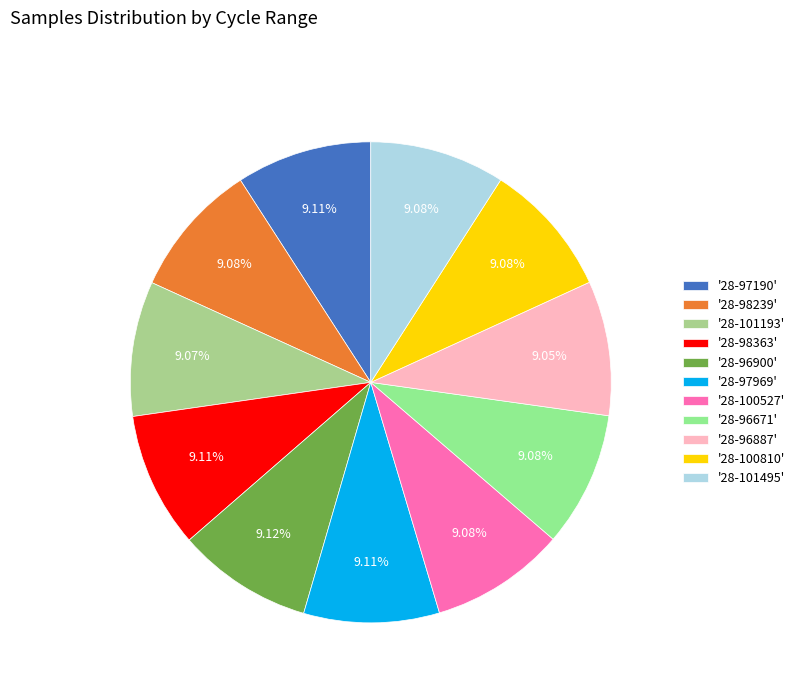

How many segments does this pie chart have?

11